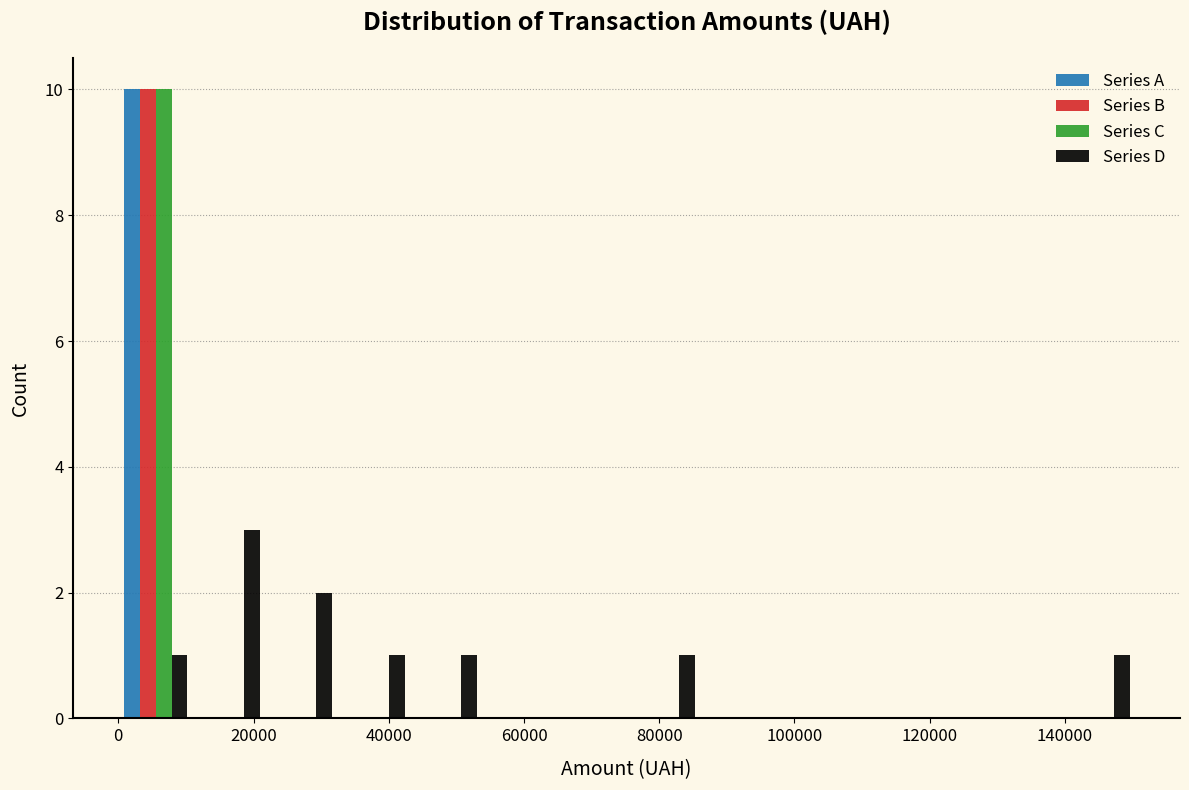

What is the height of the Series D bar covering 44000 to 54000 on the x-axis? Neither the bar edges nor the heights are printed on the chart, so give them approximately, as read against the axes.

1